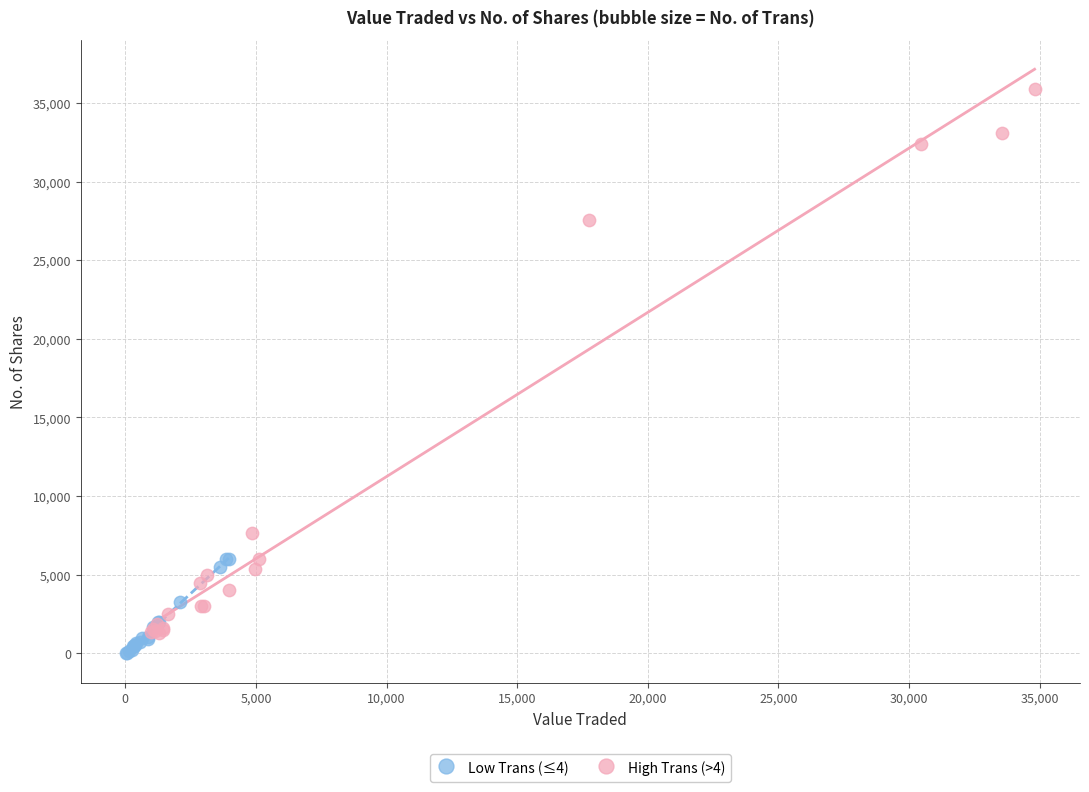

Which series has the widest spread of Y values?

High Trans (>4)